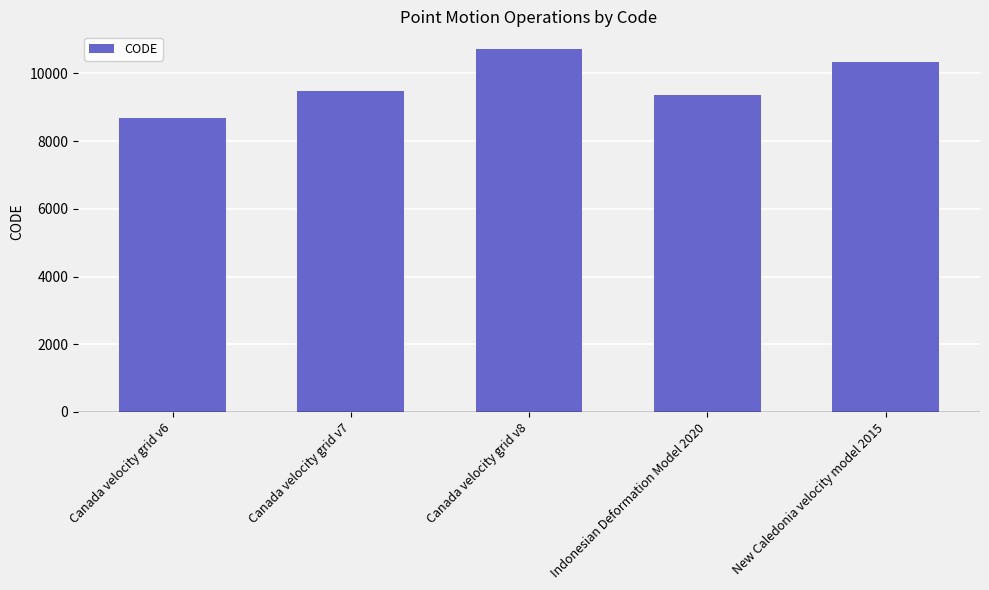

Which category has the highest value across all series?

Canada velocity grid v8